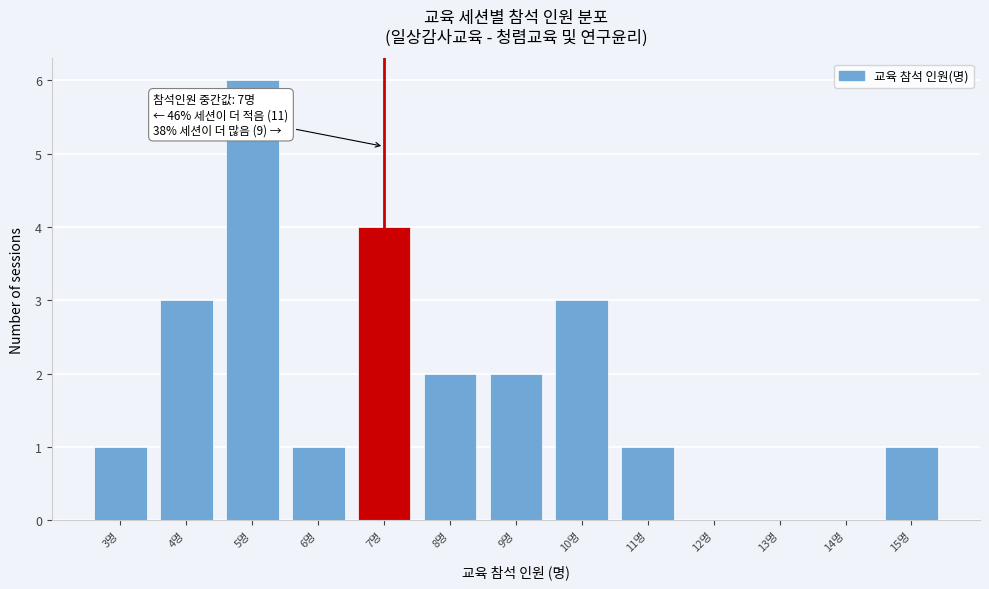

Which range on the x-axis has the tallest bar?

4.5 to 5.5